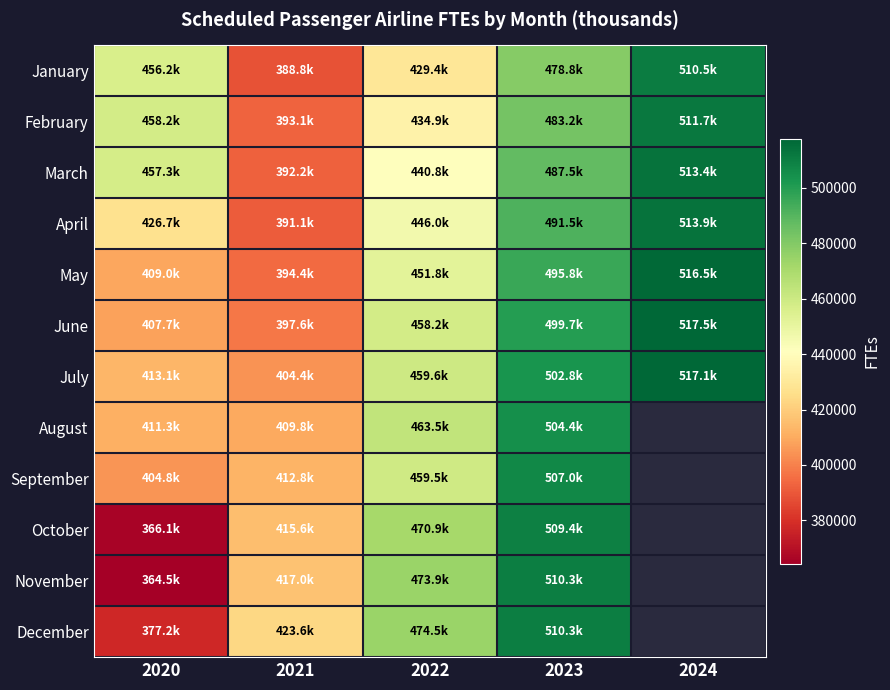

Which has a higher value, 2020 or 2023?

2023